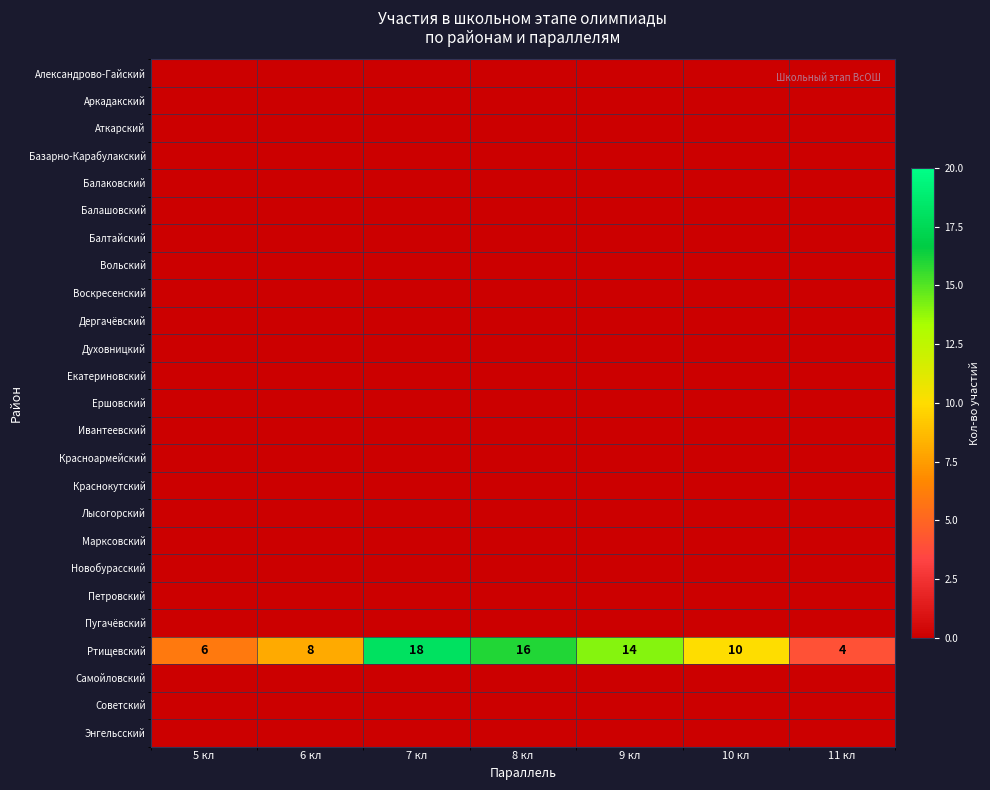

How many Ртищевский values are between 6 and 16?

5